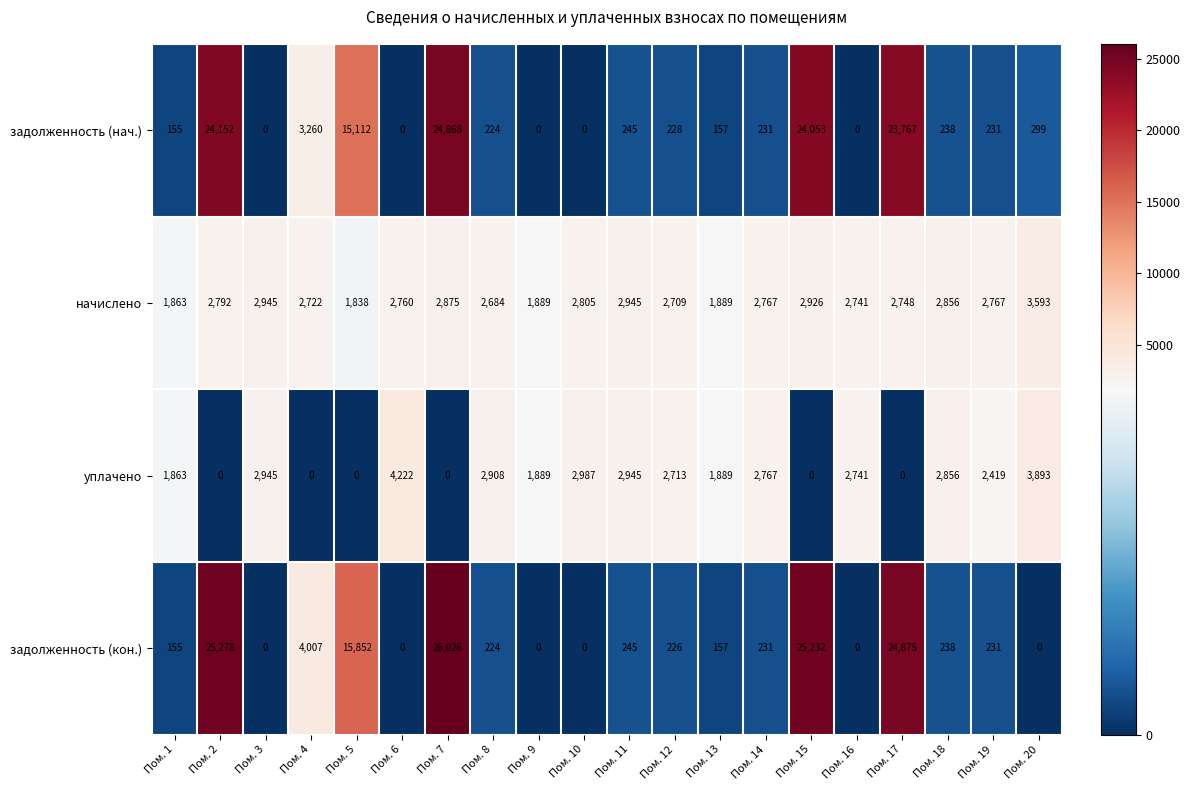

Rank the series by their maximum value, from lowest to highest.

начислено, уплачено, задолженность (нач.), задолженность (кон.)